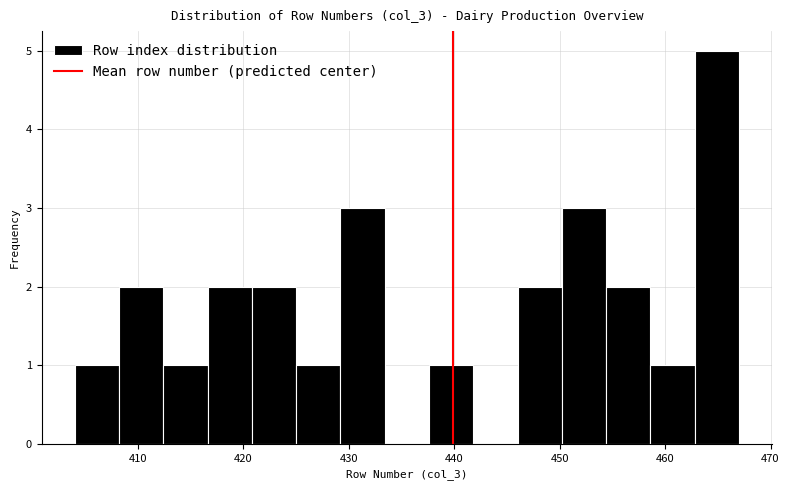

Reading left to right, transcribe this chart: for each bar, give the range it covers on the x-axis and its height. Neither the bar edges nor the heights are printed on the chart, so give them approximately, as read against the axes.

404.0 to 408.2: 1
408.2 to 412.4: 2
412.4 to 416.6: 1
416.6 to 420.8: 2
420.8 to 425.0: 2
425.0 to 429.2: 1
429.2 to 433.4: 3
433.4 to 437.6: 0
437.6 to 441.8: 1
441.8 to 446.0: 0
446.0 to 450.2: 2
450.2 to 454.4: 3
454.4 to 458.6: 2
458.6 to 462.8: 1
462.8 to 467.0: 5